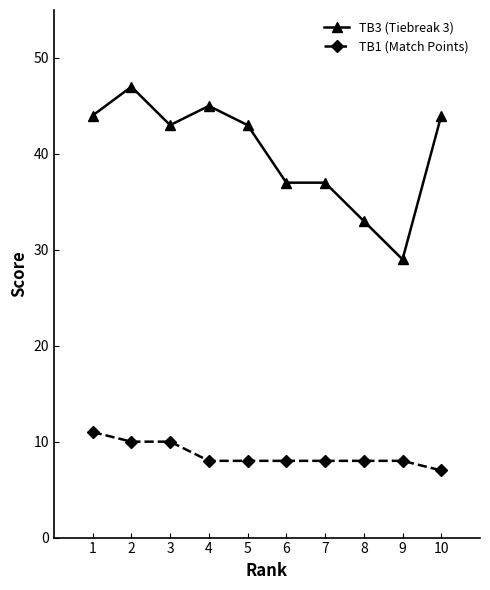

List the series in order of their peak value, highest first.

TB3 (Tiebreak 3), TB1 (Match Points)